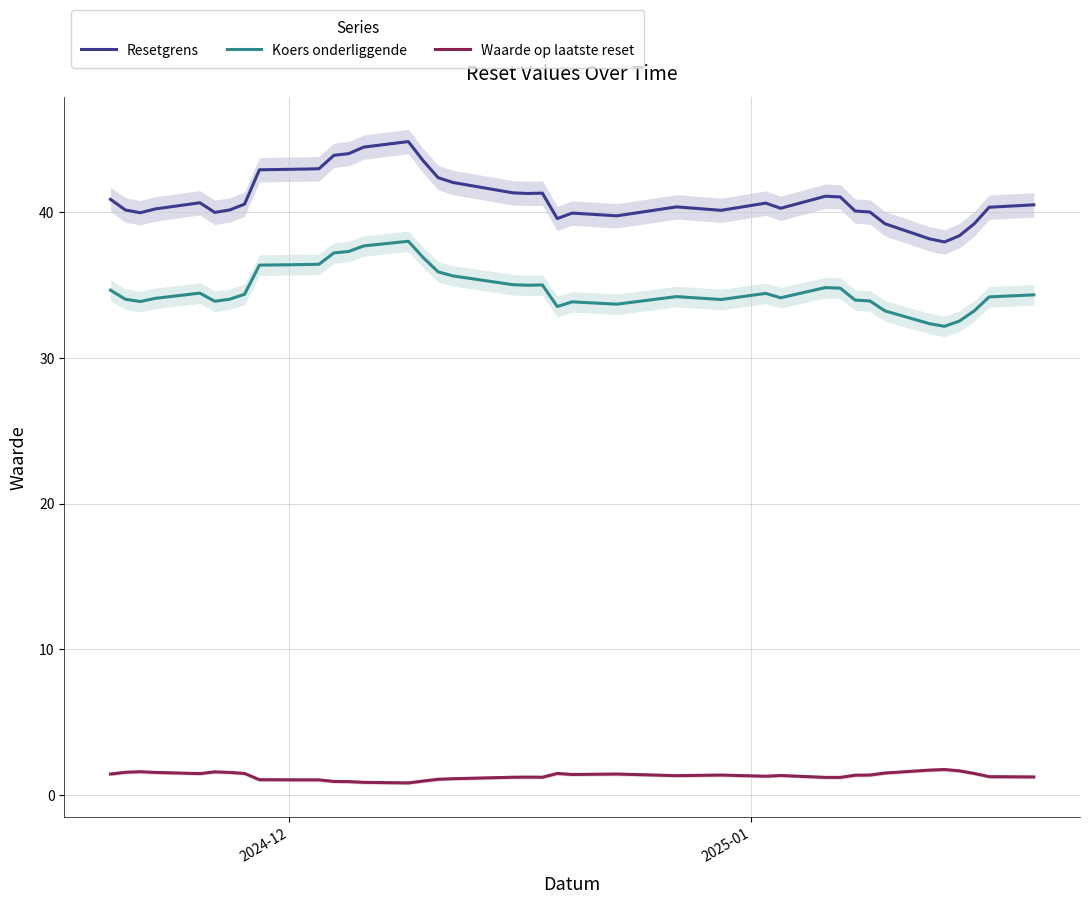

Is this an area chart (filled region under the line)?

No